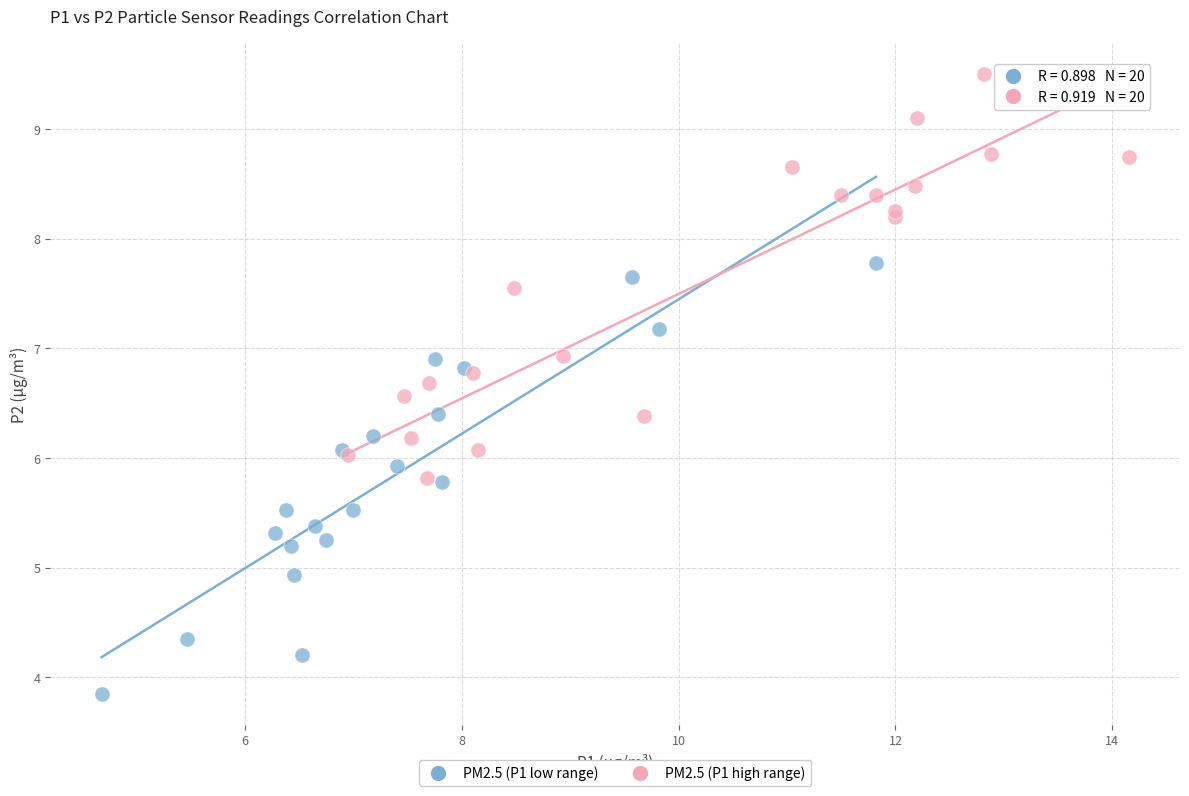

Which series reaches the maximum Y coordinate?

PM2.5 (P1 high range)